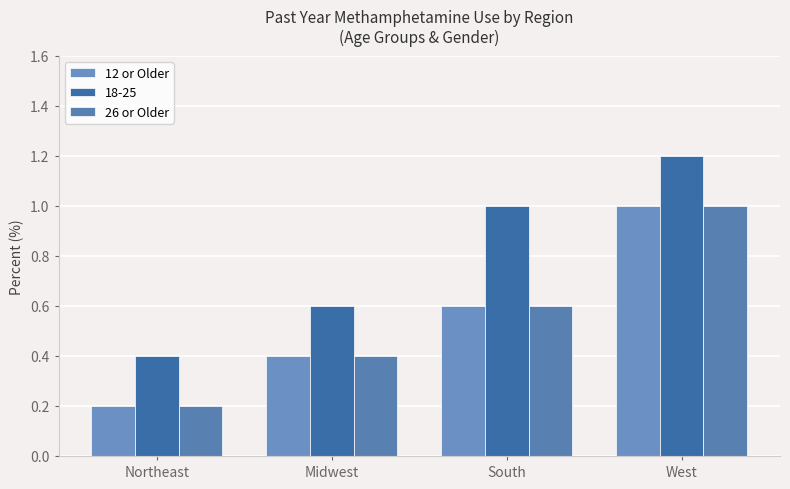

How many bars are there in total?

12